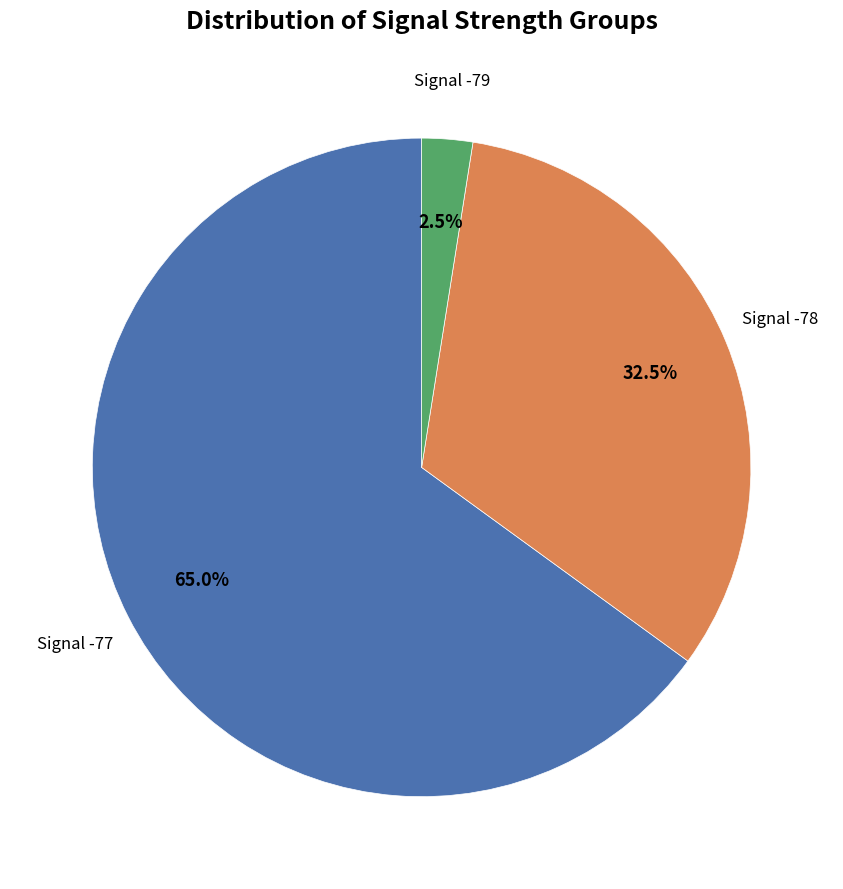

Rank the categories by value from lowest to highest.

Signal -79, Signal -78, Signal -77